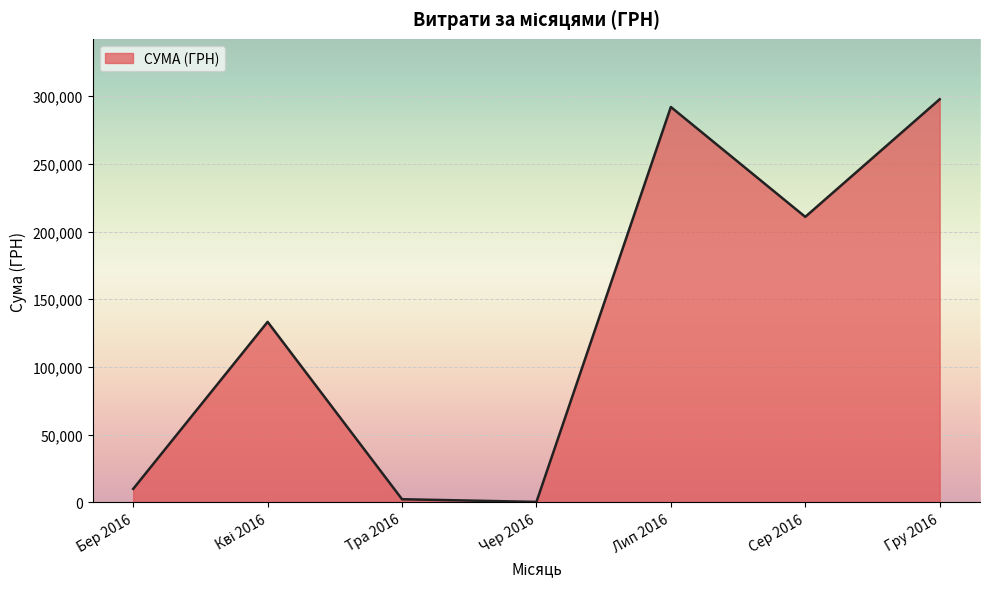

What is the average value?

135147.1